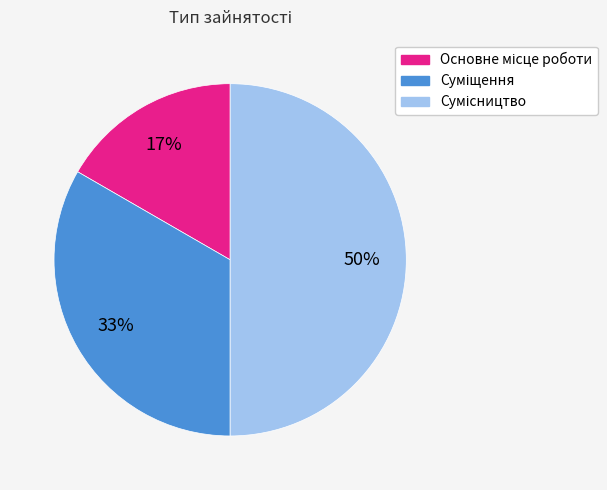

How many slices are in this pie chart?

3